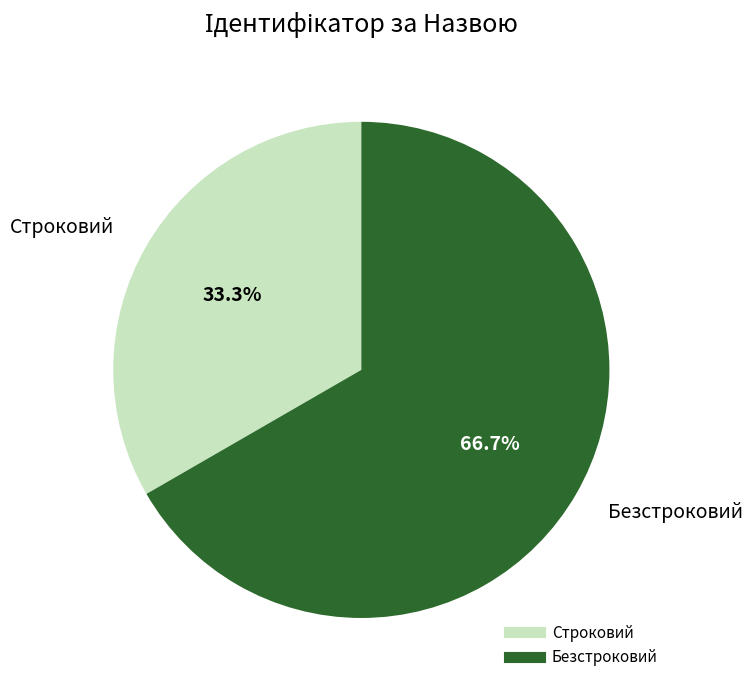

Is the sum of Безстроковий and Строковий greater than half?

Yes